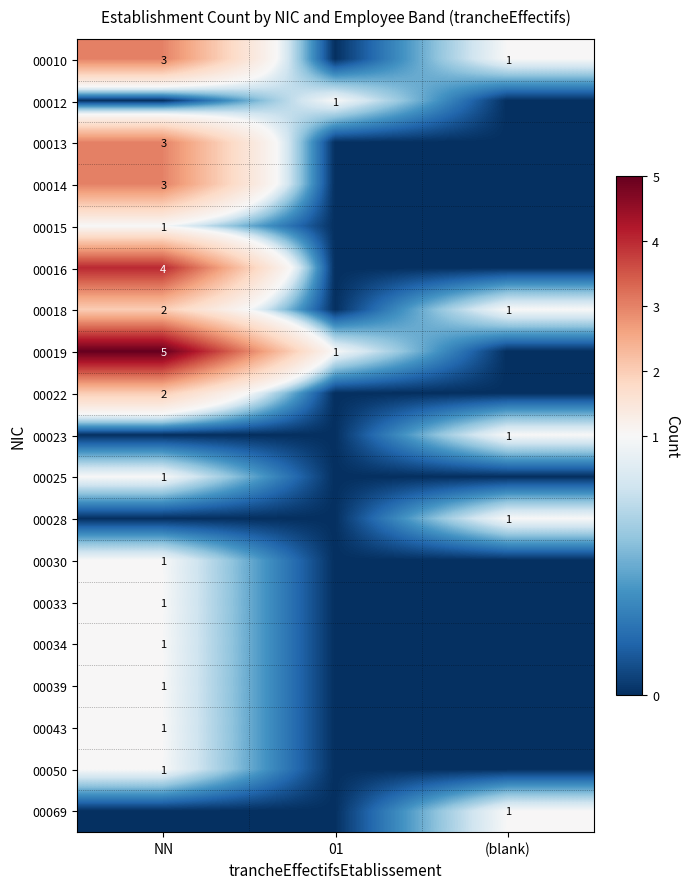

The 00039 series shows 1 at NN. True or false?

True